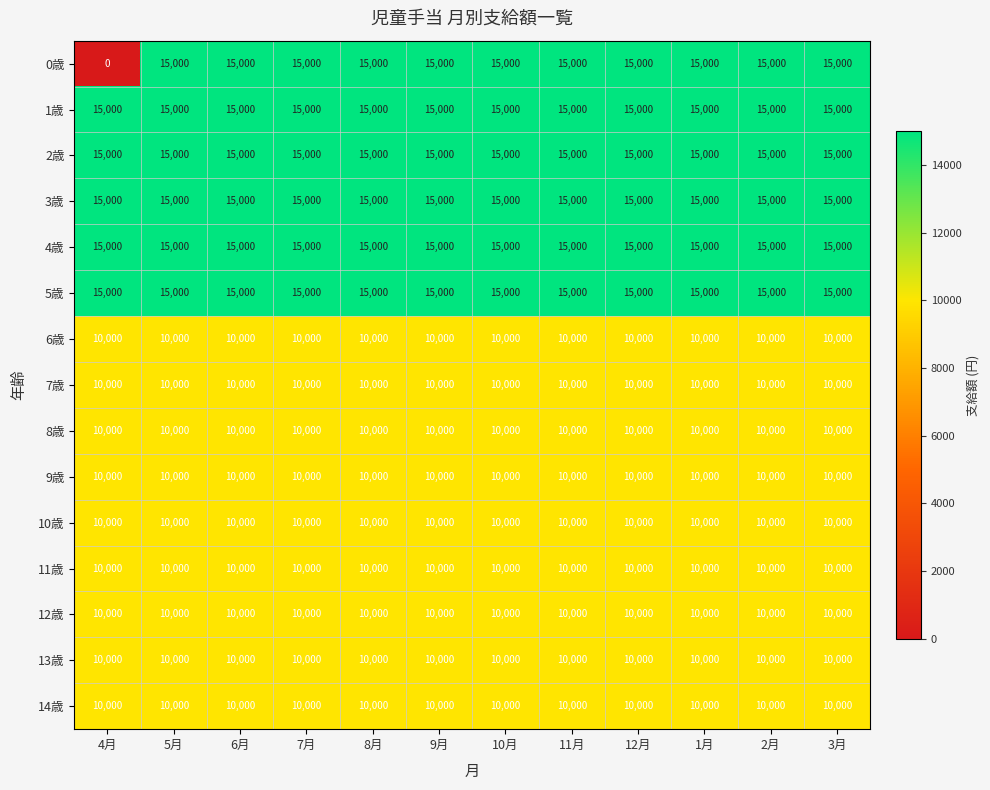

What is the lowest value of the 3歳 series?

15000